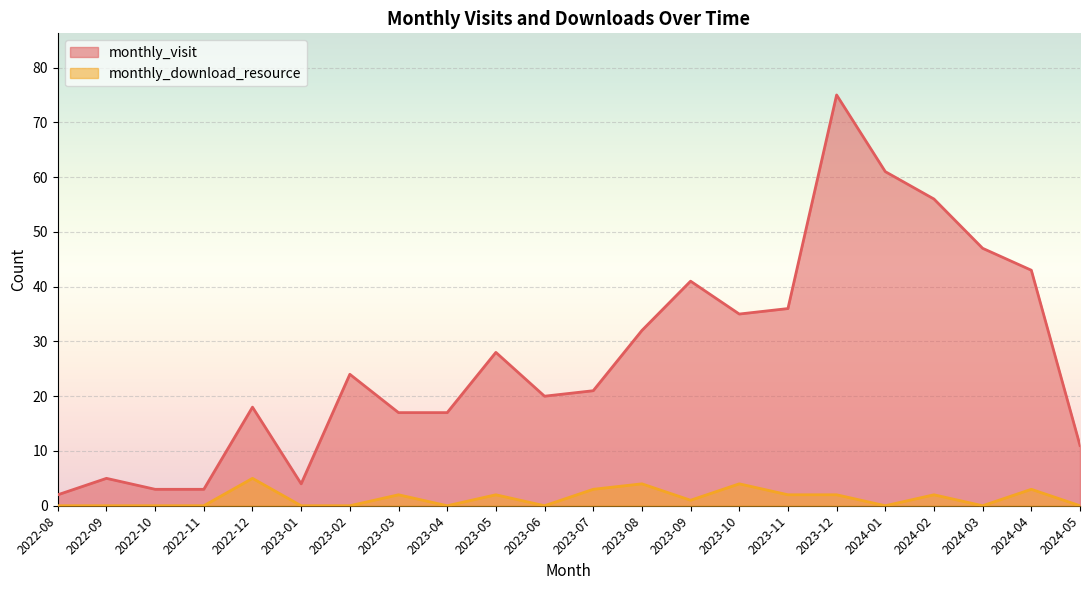

The value of monthly_visit at 2023-08 is 32. True or false?

True